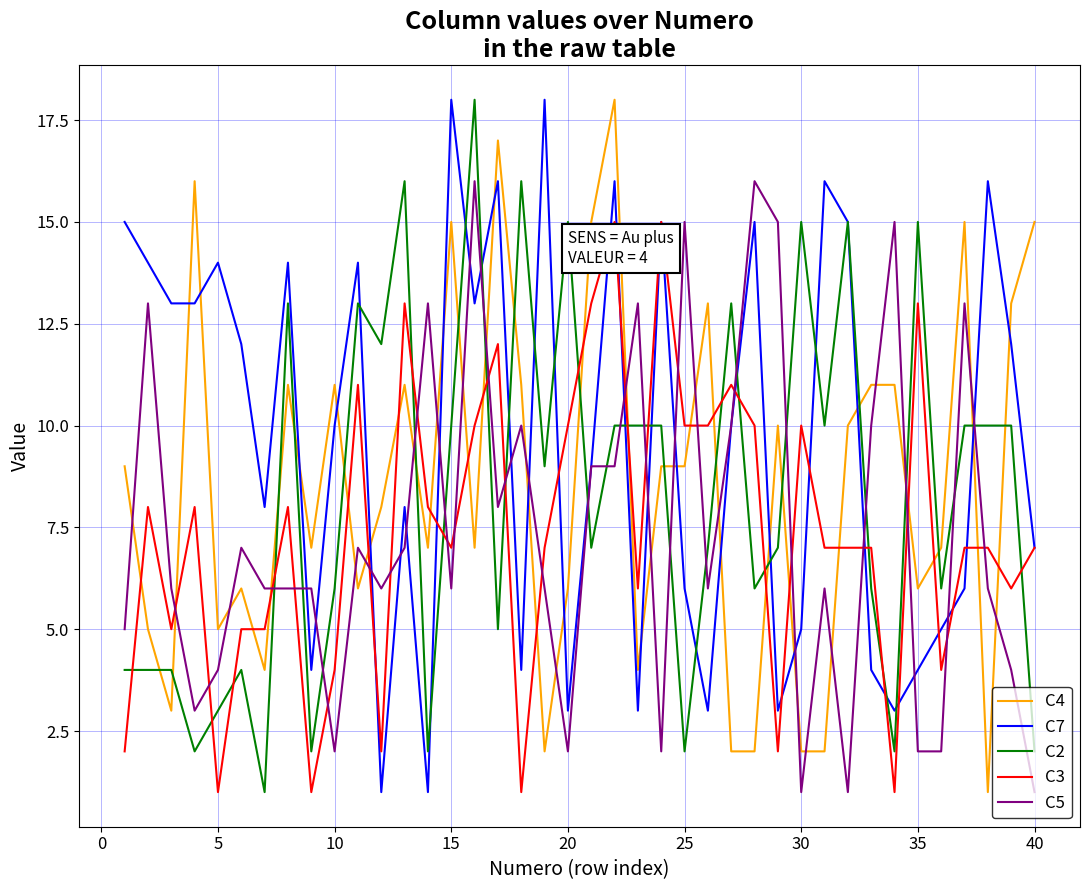

Reading left to right, list all the values displayed in this chart.

C4: 9	5	3	16	5	6	4	11	7	11	6	8	11	7	15	7	17	11	2	6	15	18	4	9	9	13	2	2	10	2	2	10	11	11	6	7	15	1	13	15
C7: 15	14	13	13	14	12	8	14	4	10	14	1	8	1	18	13	16	4	18	3	9	16	3	15	6	3	10	15	3	5	16	15	4	3	4	5	6	16	12	7
C2: 4	4	4	2	3	4	1	13	2	6	13	12	16	2	10	18	5	16	9	15	7	10	10	10	2	7	13	6	7	15	10	15	6	2	15	6	10	10	10	2
C3: 2	8	5	8	1	5	5	8	1	4	11	2	13	8	7	10	12	1	7	10	13	15	6	15	10	10	11	10	2	10	7	7	7	1	13	4	7	7	6	7
C5: 5	13	6	3	4	7	6	6	6	2	7	6	7	13	6	16	8	10	6	2	9	9	13	2	15	6	10	16	15	1	6	1	10	15	2	2	13	6	4	1